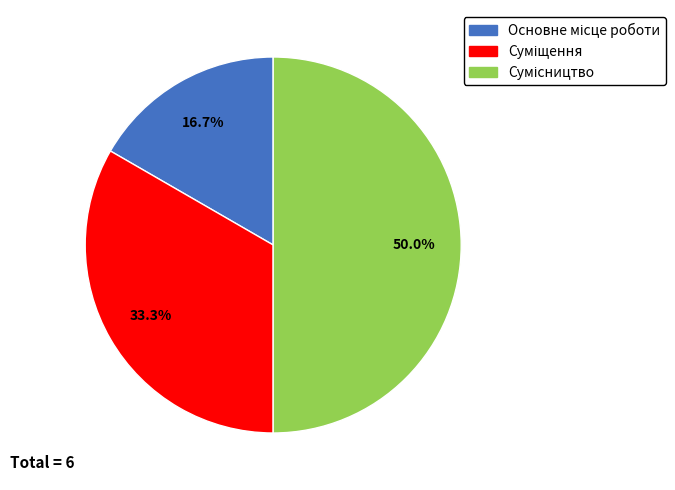

The Суміщення slice represents 24% of the pie. True or false?

False